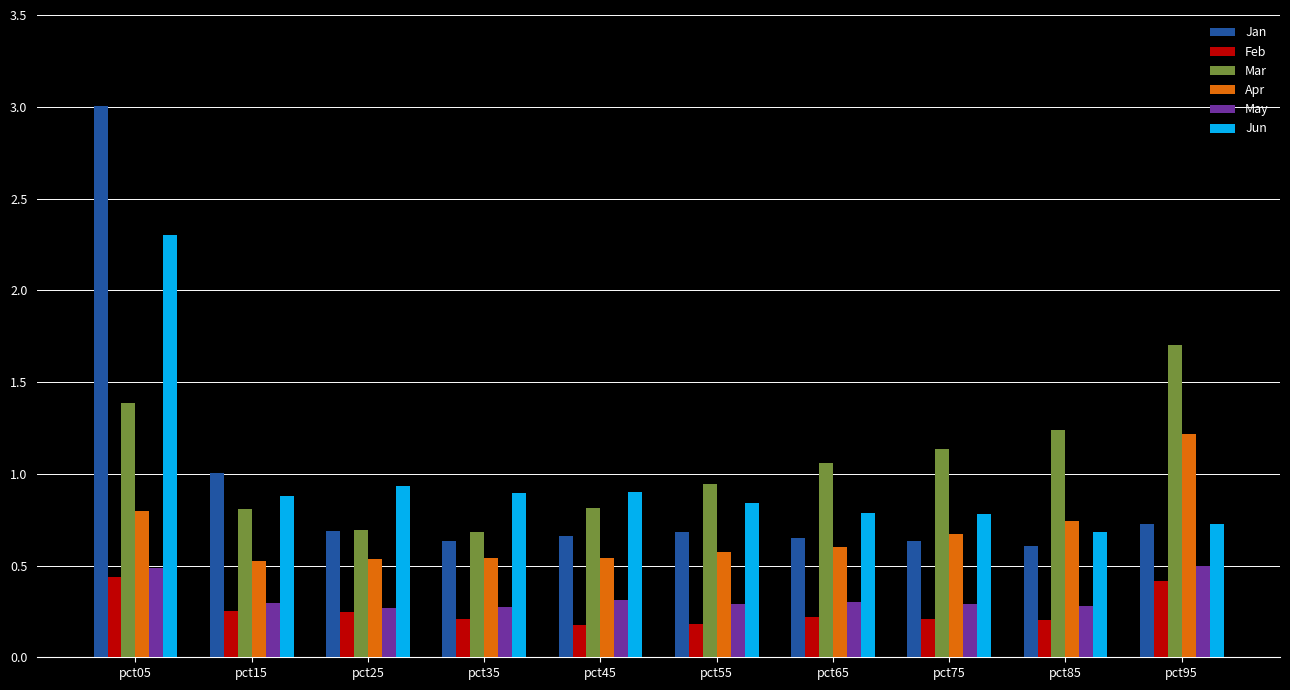

At which category is the sum across all series the highest?

pct05